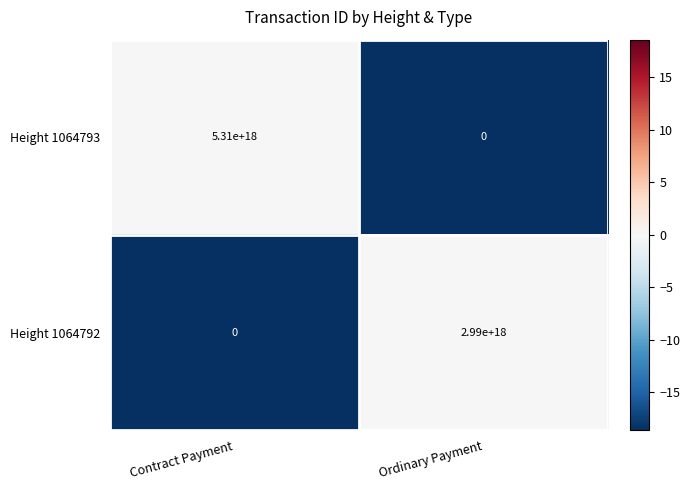

Which series has the largest total across all categories?

Height 1064793